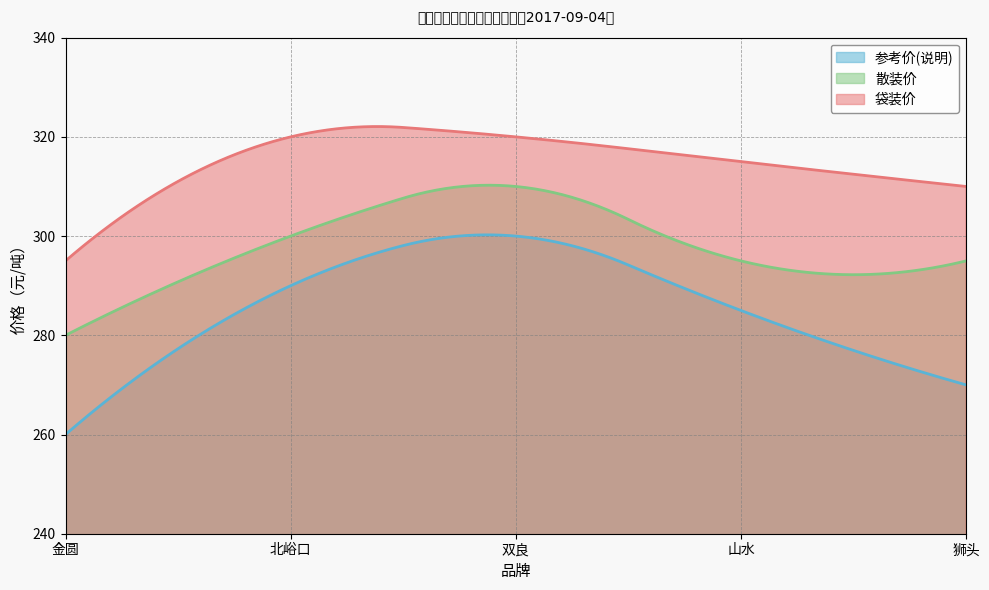

How many lines are shown in the chart?

3